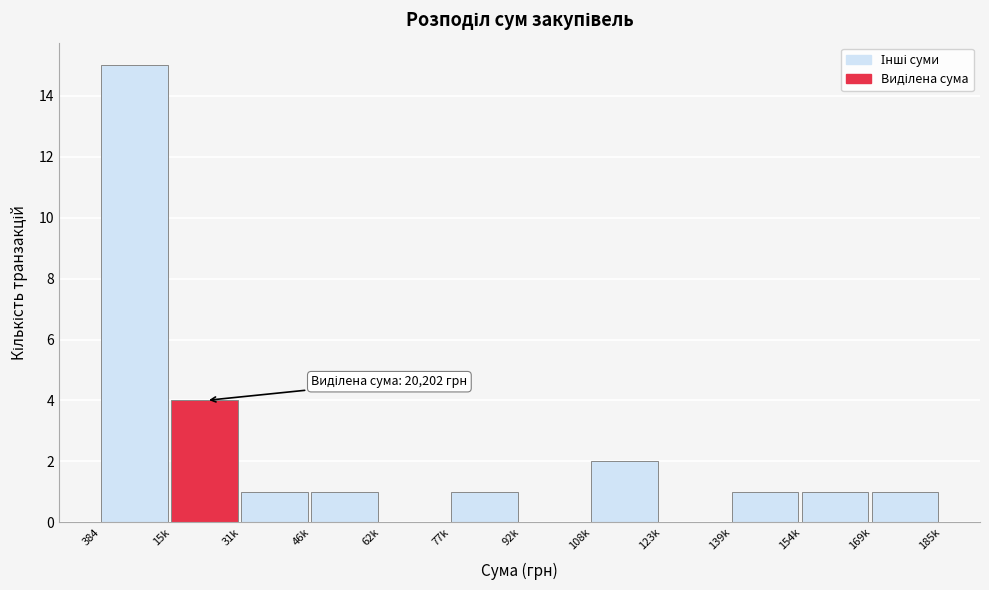

Reading left to right, extract all data points from this chart.

384=15	15k=4	31k=1	46k=1	62k=0	77k=1	92k=0	108k=2	123k=0	139k=1	154k=1	169k=1